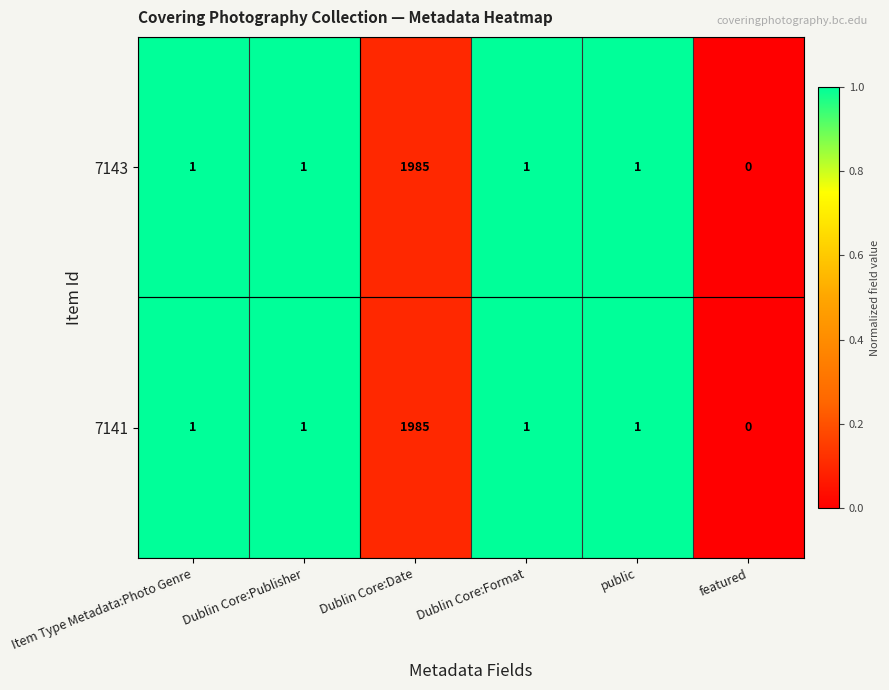

What is the difference between the 7143 values at Dublin Core:Format and Dublin Core:Date?

1984